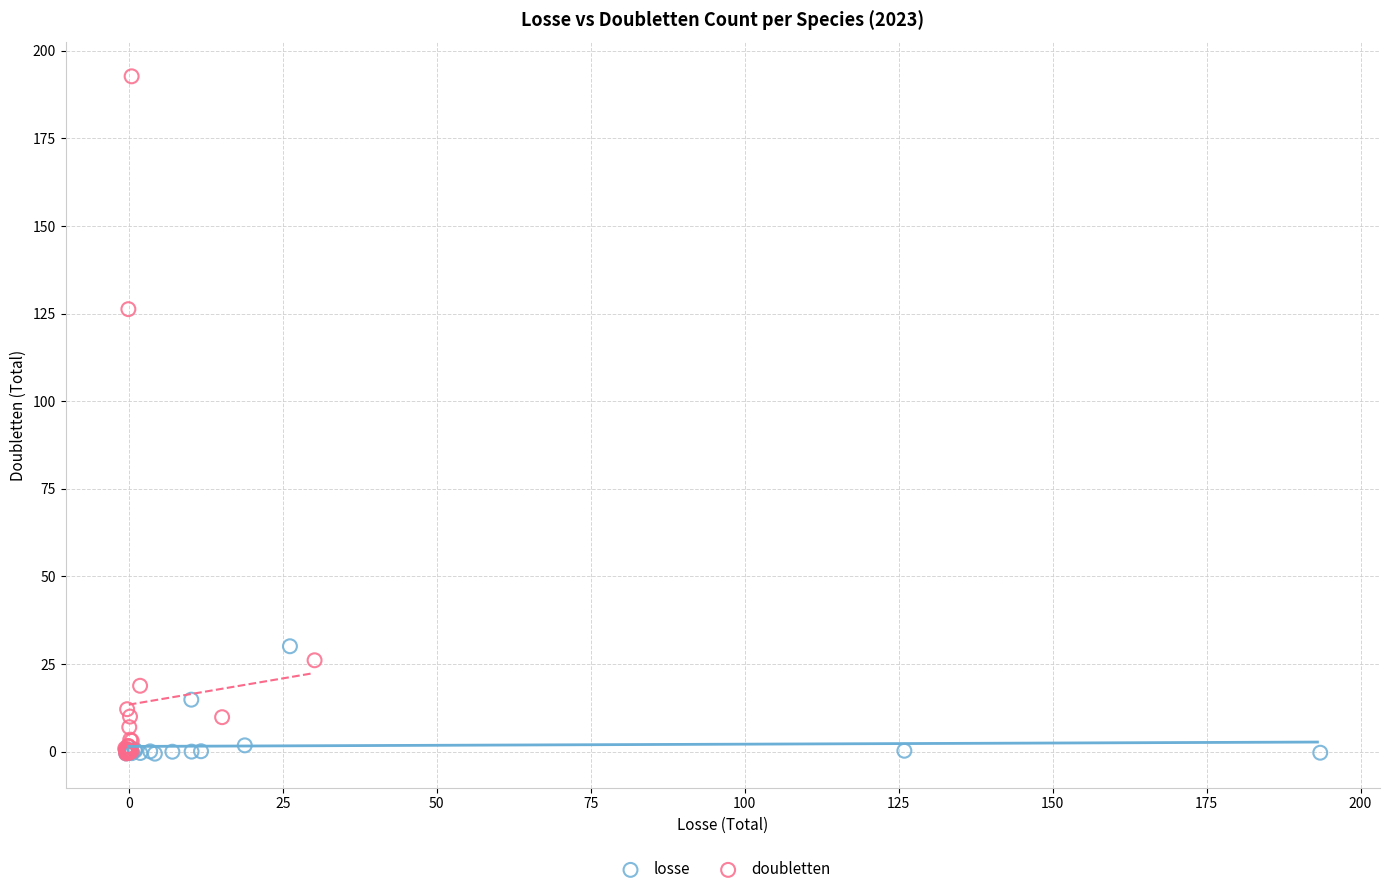

What are all the series names shown in the legend?

losse, doubletten